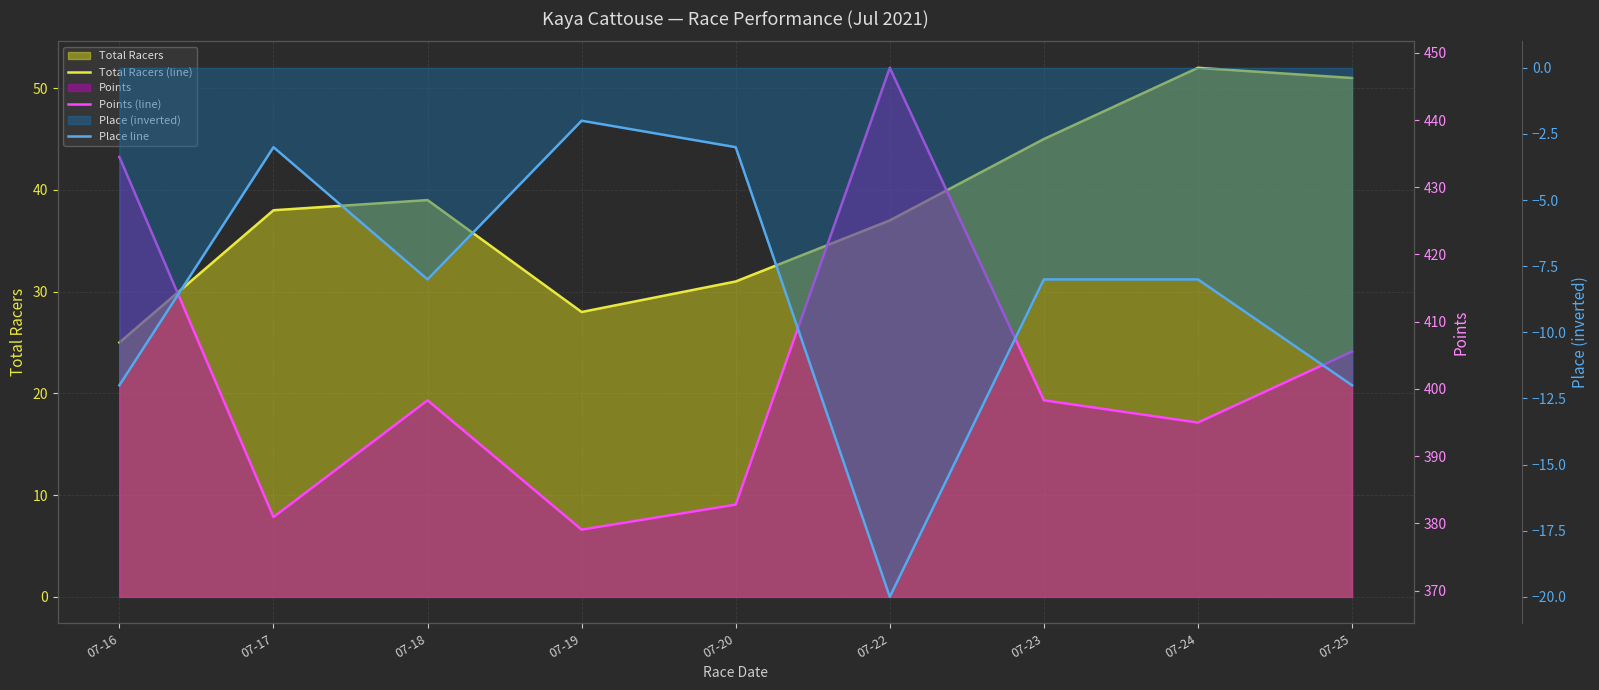

True or false: Points (line) and Total Racers (line) cross at least once.

False